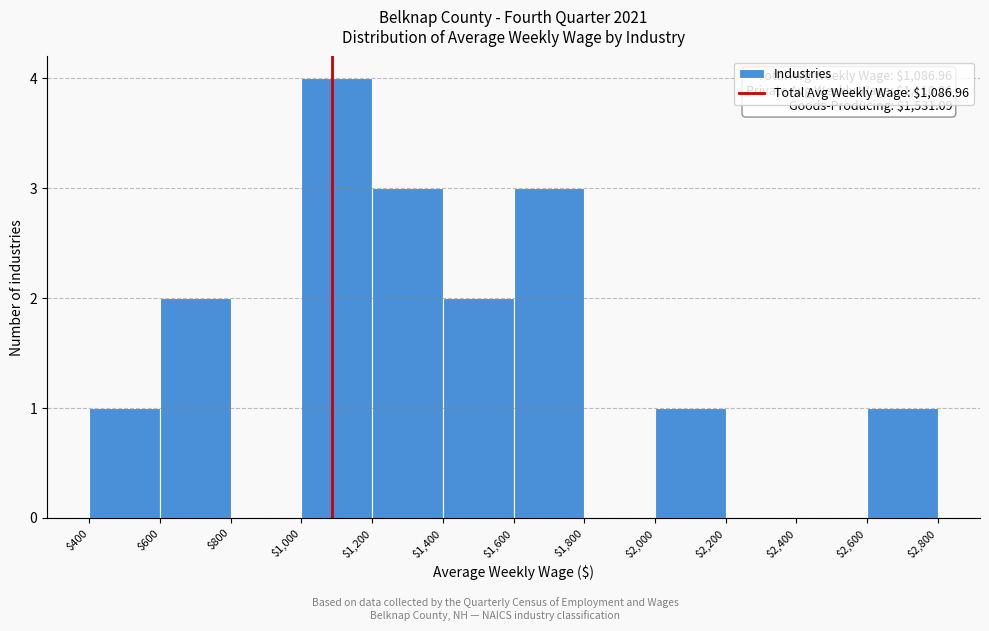

Which range on the x-axis has the tallest bar?

$1,000 to $1,200